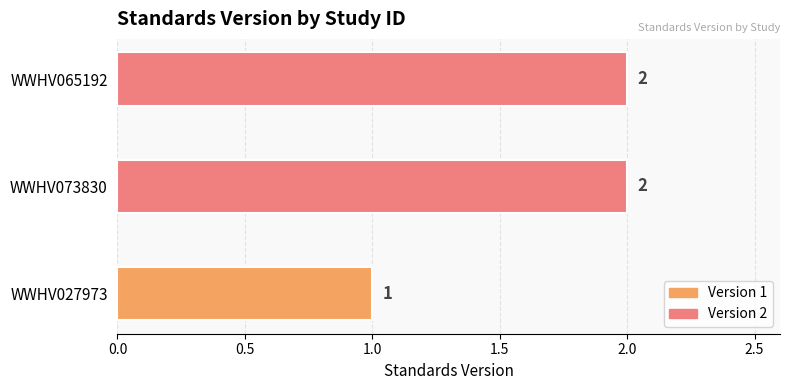

Where is the data nearest to the value 1?

WWHV027973